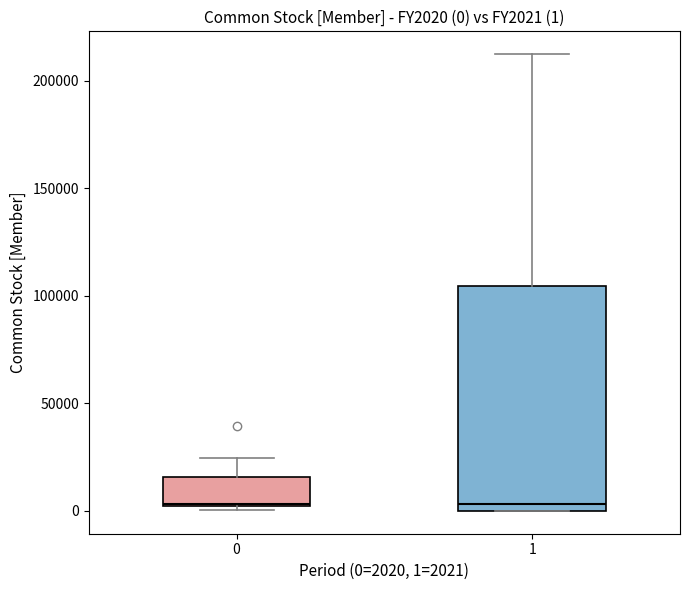

Comparing the boxes themselves (not the whiskers), which one is the tallest?

1